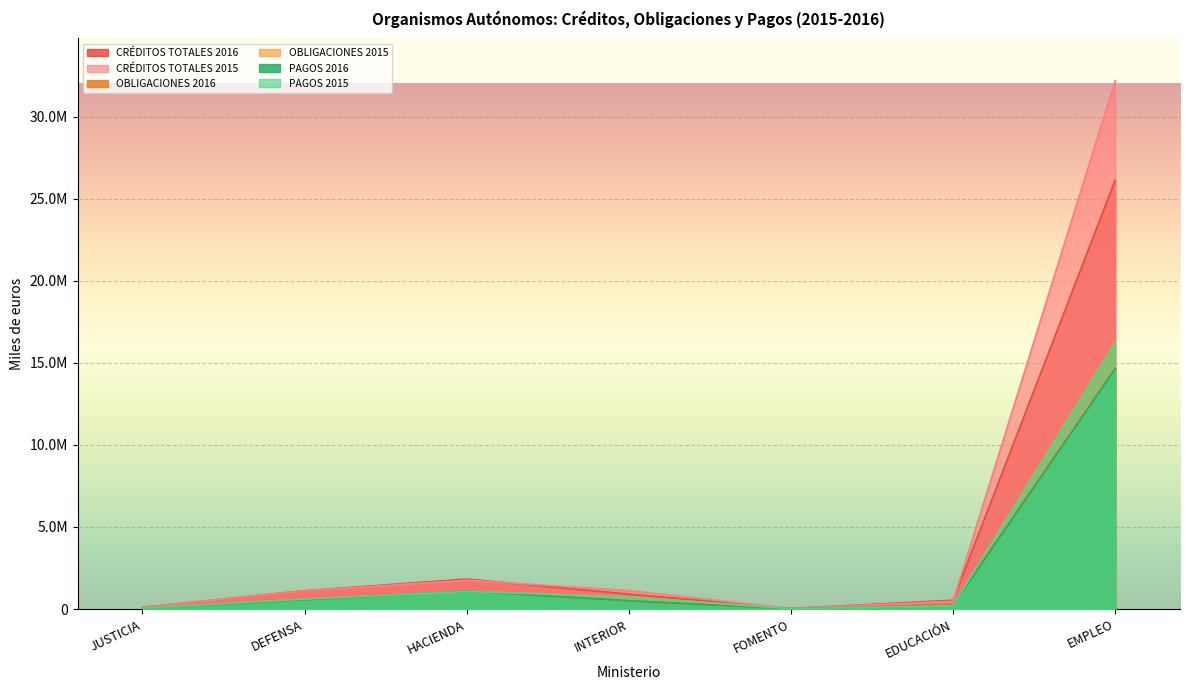

What is the average value of the PAGOS 2015 series?

2704614